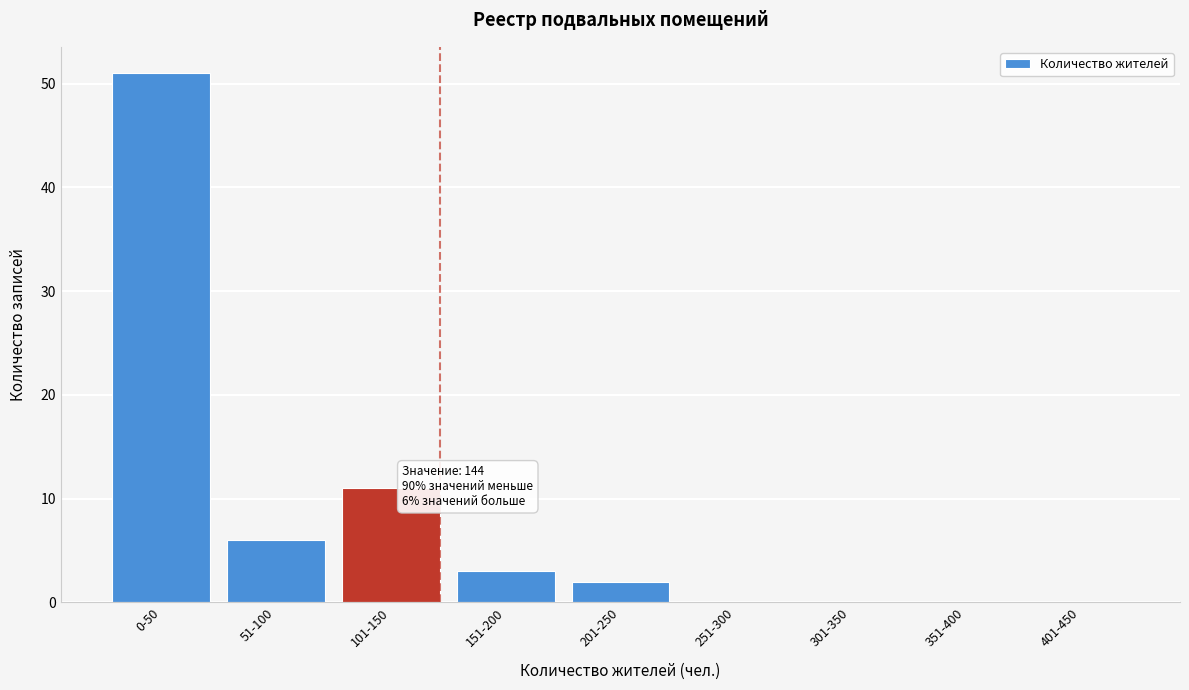

Reading left to right, extract all data points from this chart.

0-50=51	51-100=6	101-150=11	151-200=3	201-250=2	251-300=0	301-350=0	351-400=0	401-450=0